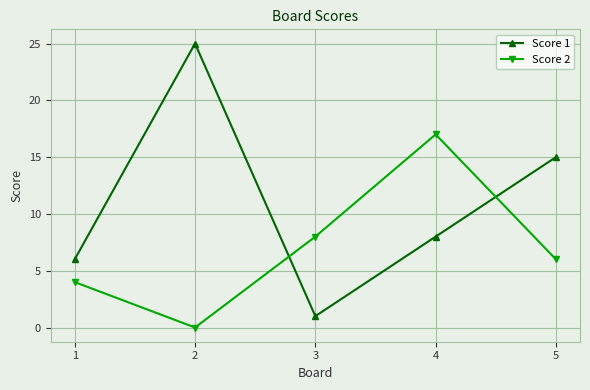

True or false: Score 1 has more than 2 points higher than both neighbors.

False